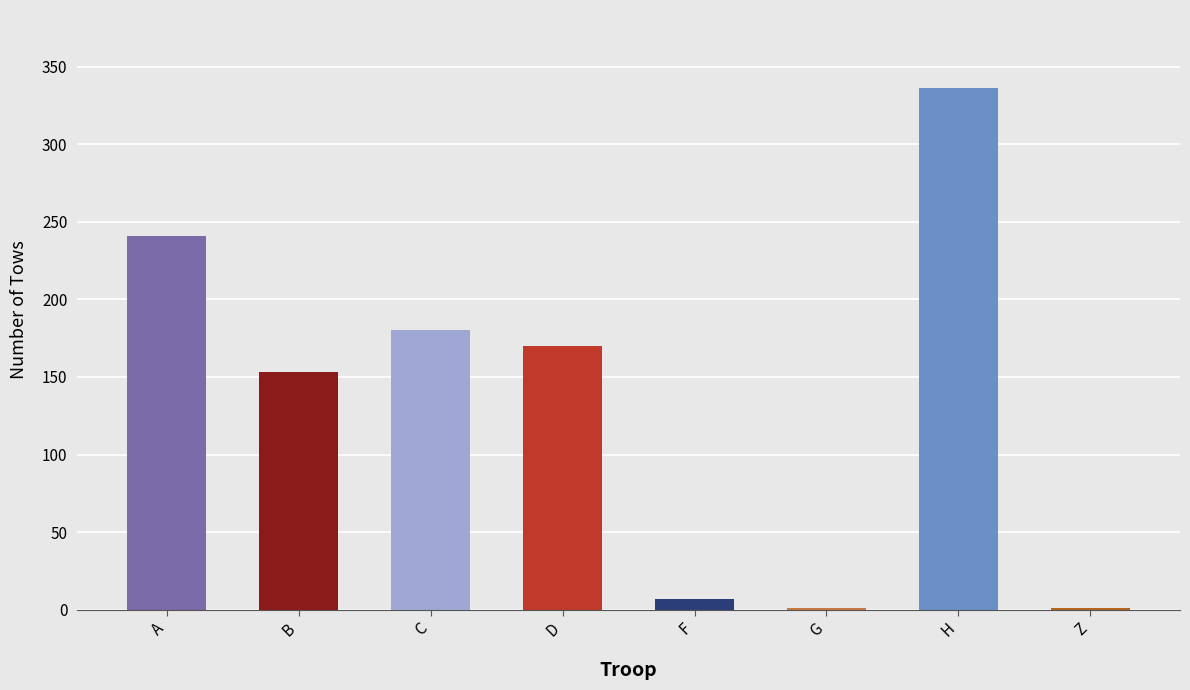

True or false: the data shows 289 at D.

False